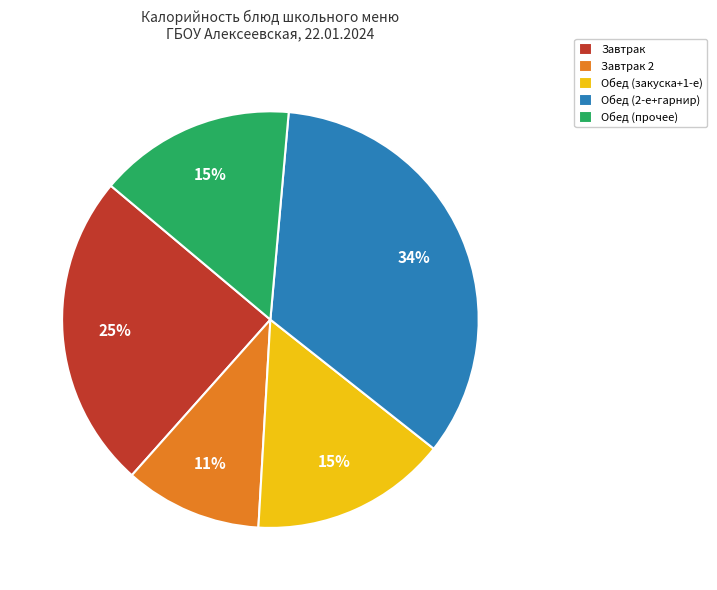

How many segments does this pie chart have?

5